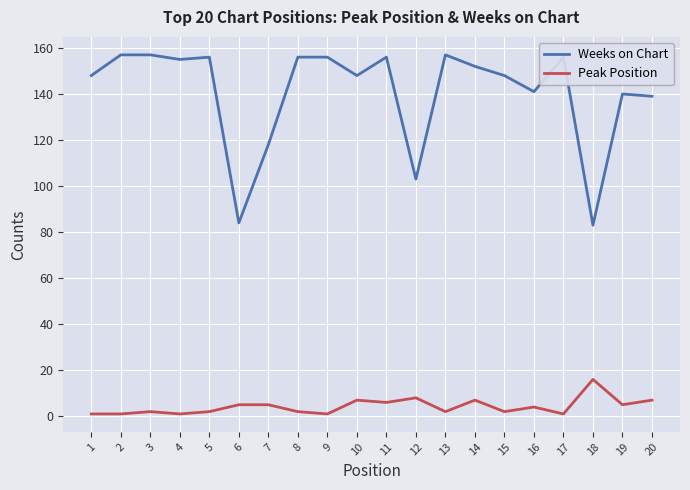

Reading left to right, transcribe all the data shown in this chart.

Weeks on Chart: 1=148	2=157	3=157	4=155	5=156	6=84	7=118	8=156	9=156	10=148	11=156	12=103	13=157	14=152	15=148	16=141	17=156	18=83	19=140	20=139
Peak Position: 1=1	2=1	3=2	4=1	5=2	6=5	7=5	8=2	9=1	10=7	11=6	12=8	13=2	14=7	15=2	16=4	17=1	18=16	19=5	20=7